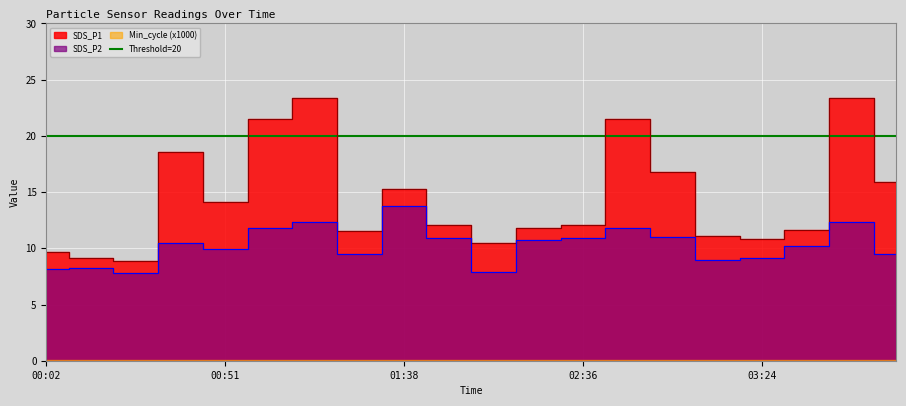

At how many categories does at least one series exceed 8?

20